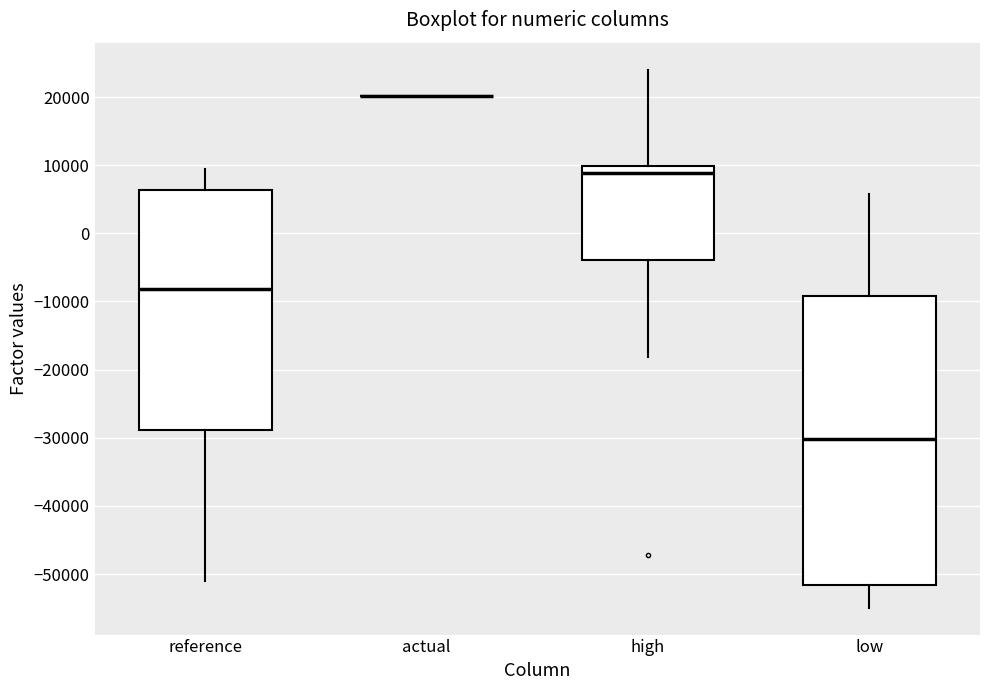

Reading left to right, transcribe this box plot: for each box, give where its median line is, the range the box spans, and where its two whiskers end, as read against the y-axis. The values are not printed on the chart, so give them approximately, as read against the axis.

reference: median -8000, box -29000 to 6000, whiskers -51000 to 9000
actual: box collapsed to a line at 20000, whiskers 20000 to 20000
high: median 9000, box -4000 to 10000, whiskers -18000 to 24000
low: median -30000, box -52000 to -9000, whiskers -55000 to 6000